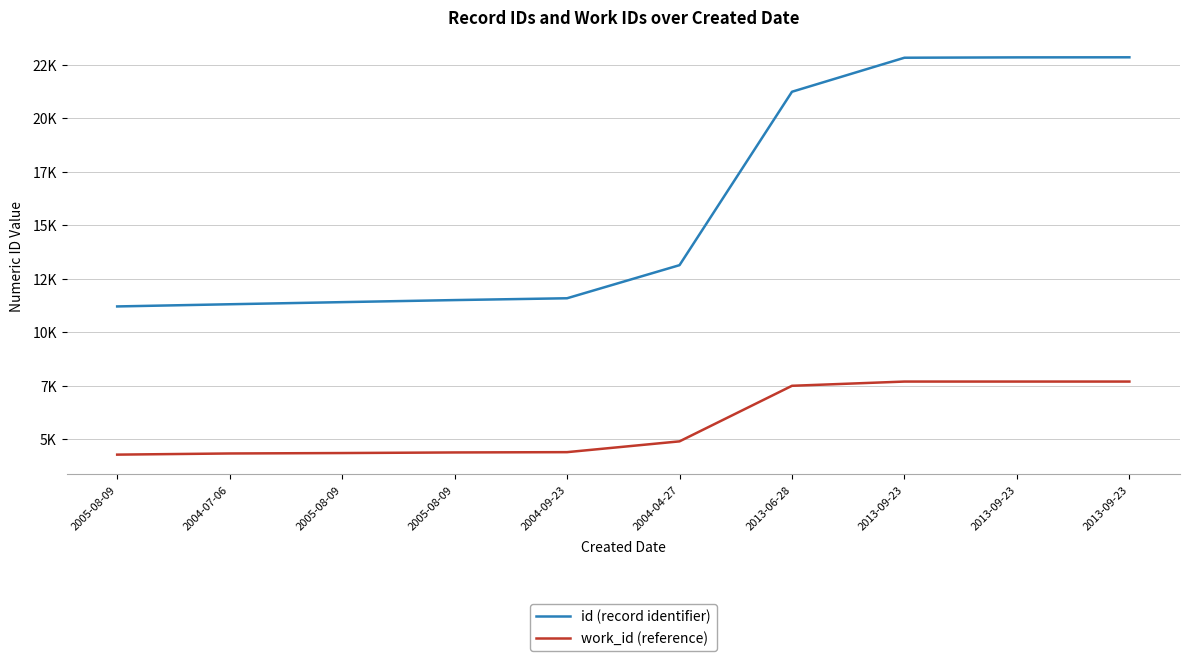

What is the difference between the work_id (reference) values at 2005-08-09 and 2004-04-27?

518